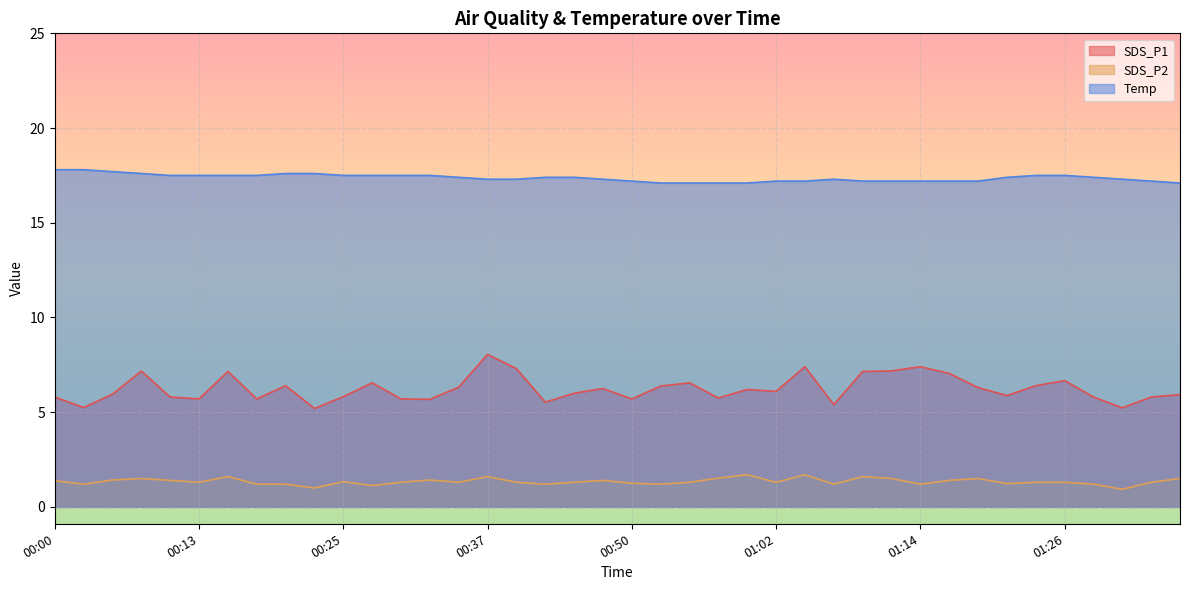

True or false: SDS_P2 and Temp cross at least once.

False